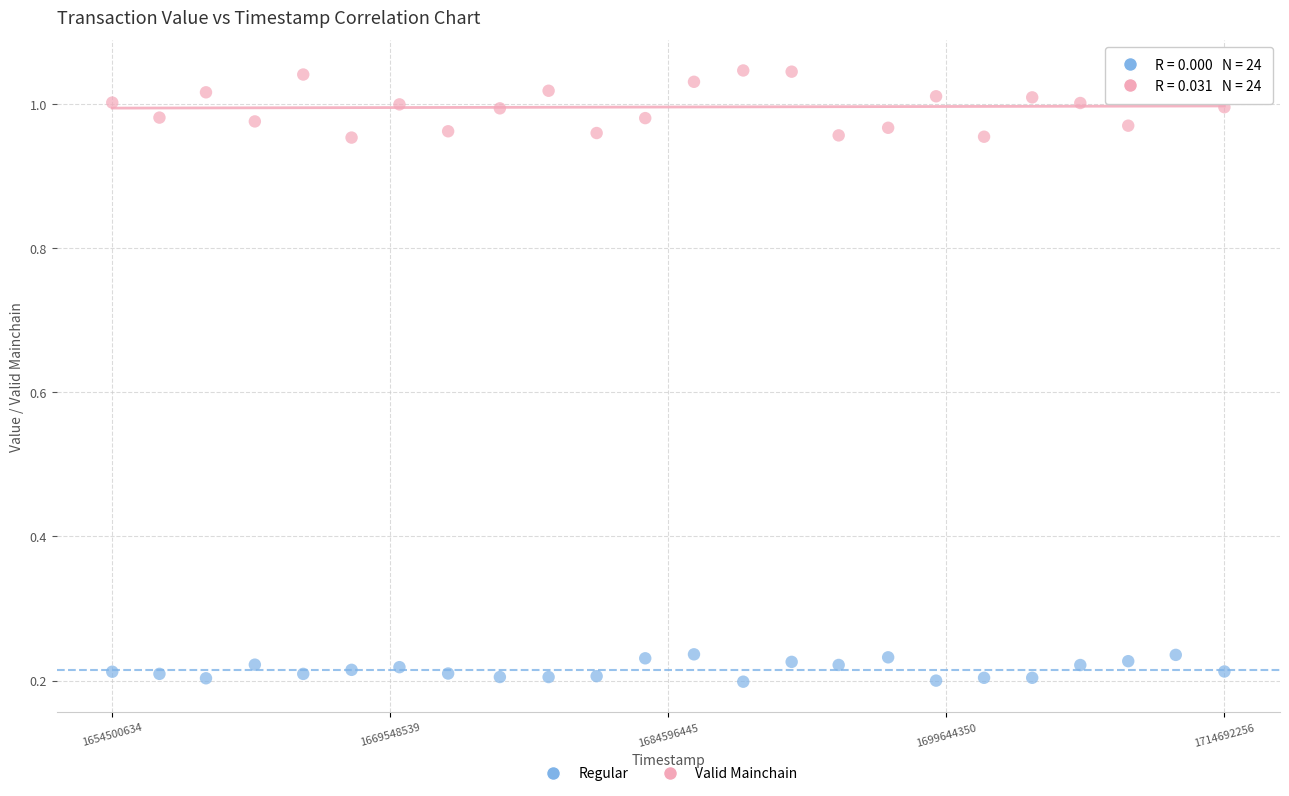

Across all data points, what is the range of Y values (max minus min)?

0.8